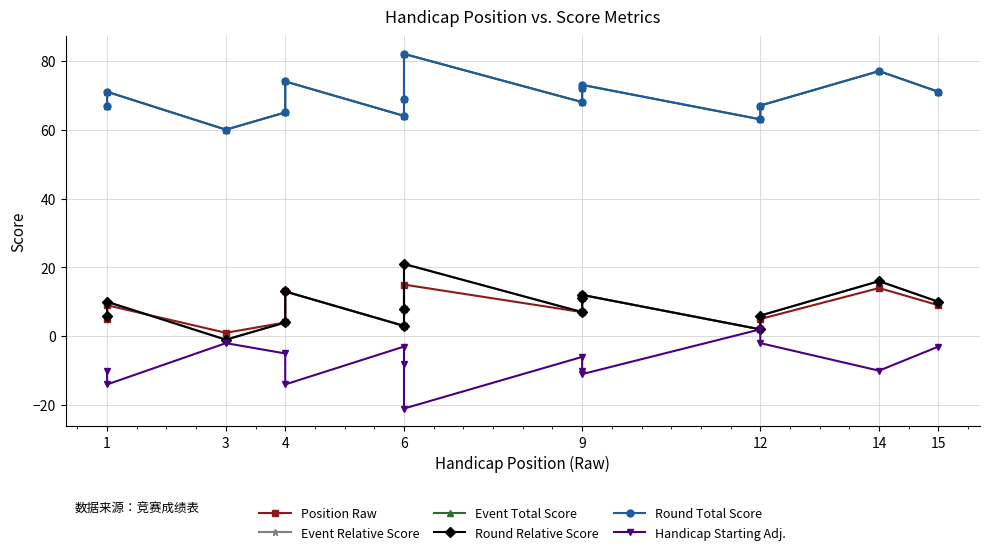

True or false: Round Relative Score and Handicap Starting Adj. cross at least once.

False